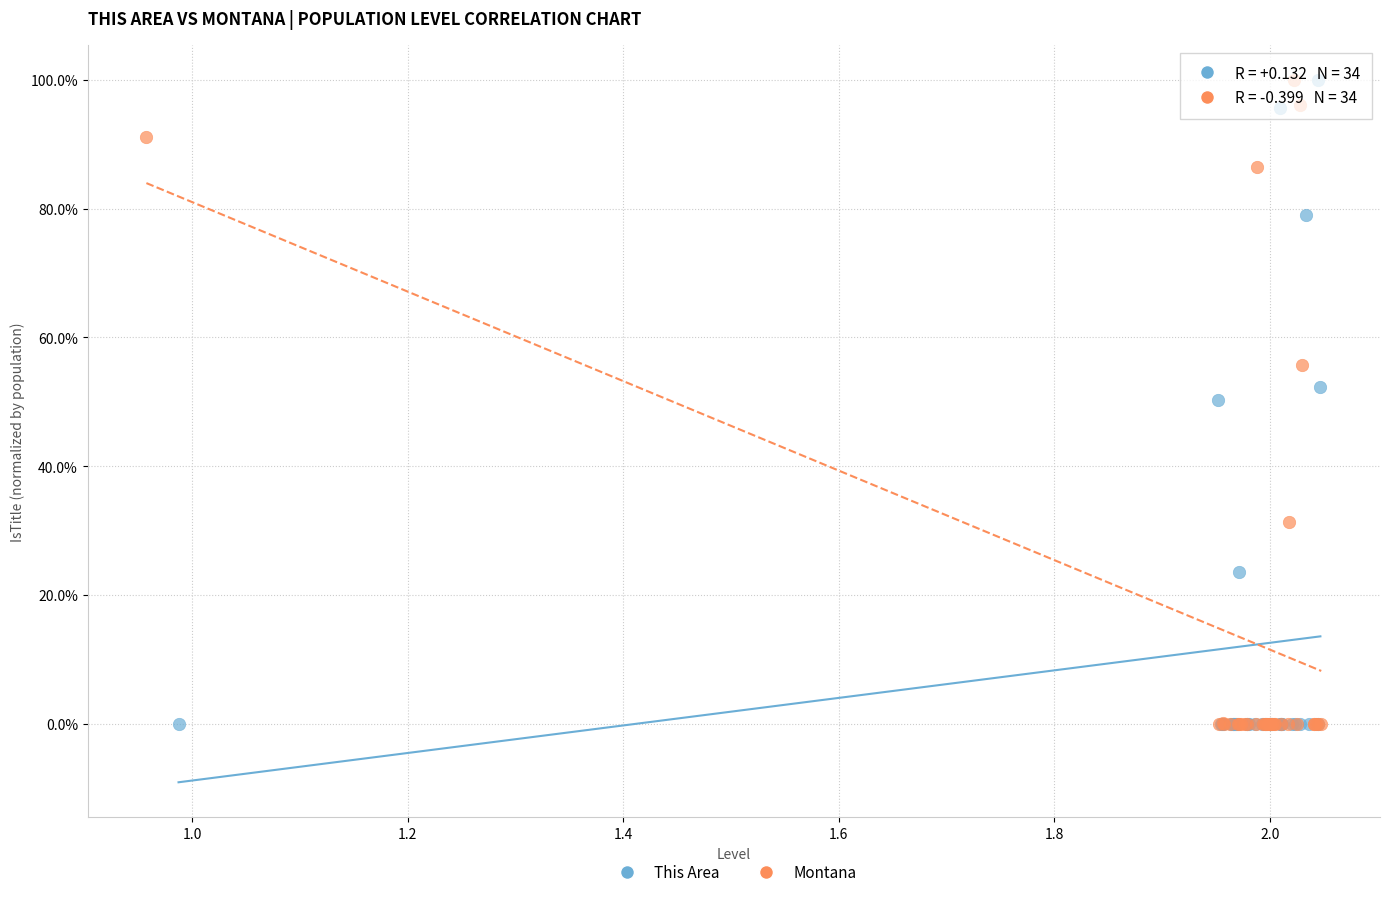

What are all the series names shown in the legend?

This Area, Montana